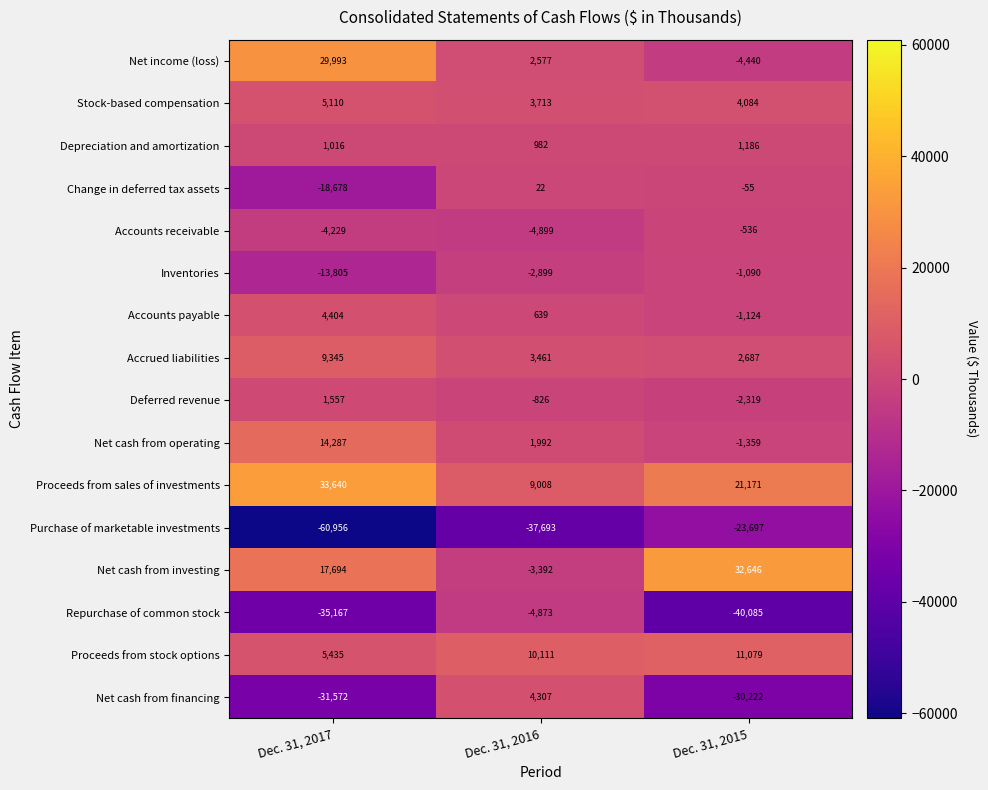

What is the highest value of the Net income (loss) series?

29993